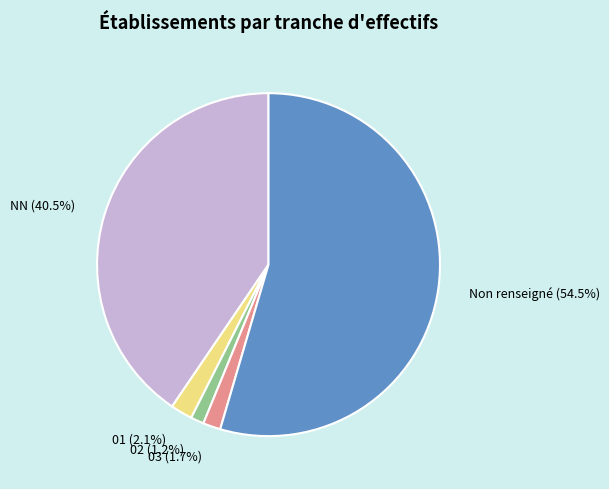

Which category has the biggest portion of the pie?

Non renseigné (54.5%)